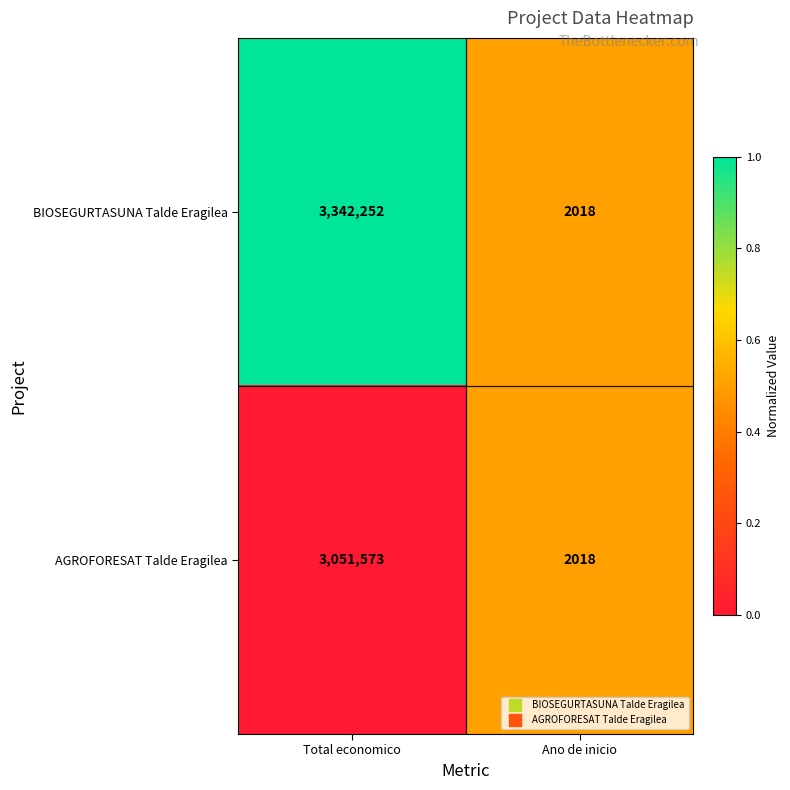

What is the approximate value of BIOSEGURTASUNA Talde Eragilea at Ano de inicio?

2018